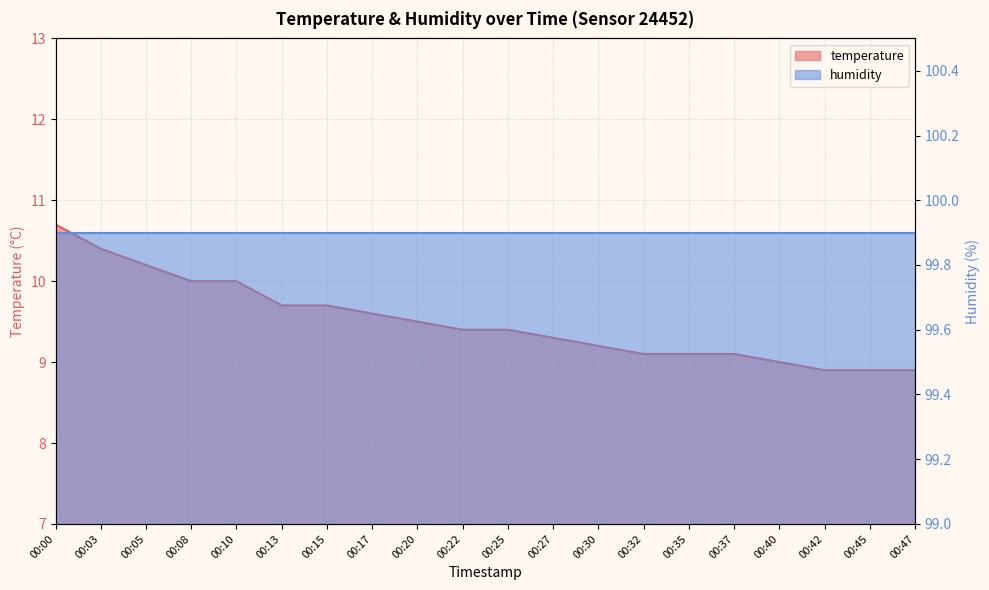

True or false: the data shows 8.9 at 00:47.

True